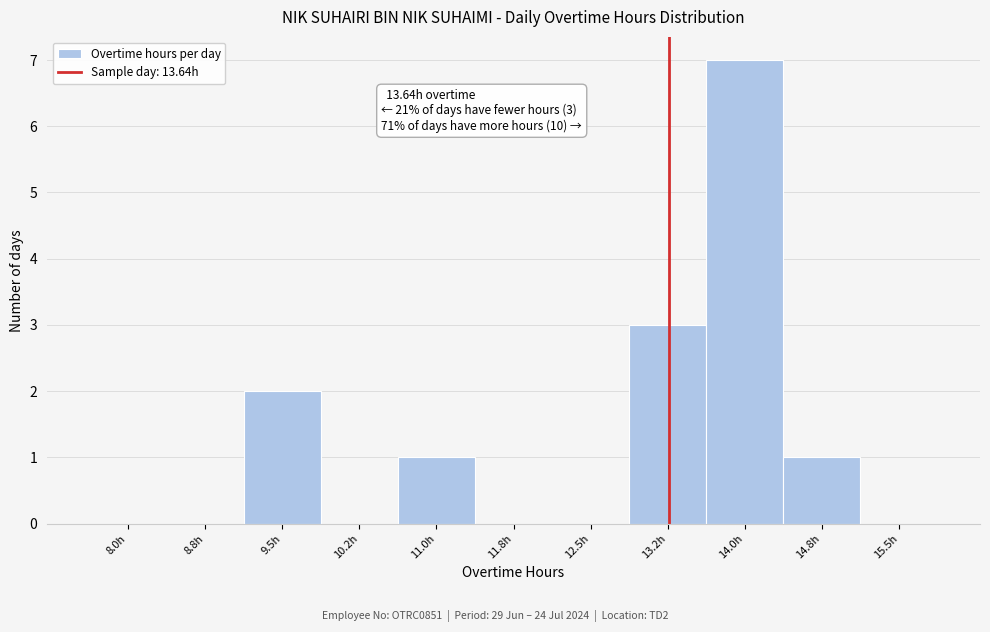

Reading left to right, transcribe all the data shown in this chart.

8.0h=0	8.8h=0	9.5h=2	10.2h=0	11.0h=1	11.8h=0	12.5h=0	13.2h=3	14.0h=7	14.8h=1	15.5h=0